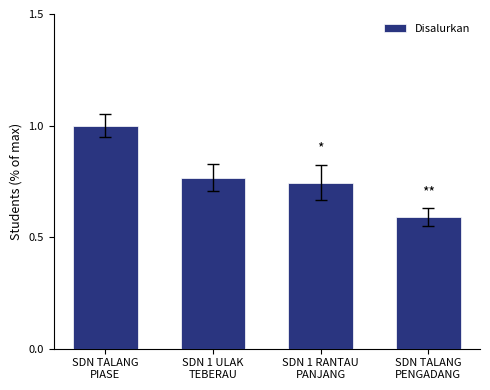

What is the smallest value displayed?

0.6